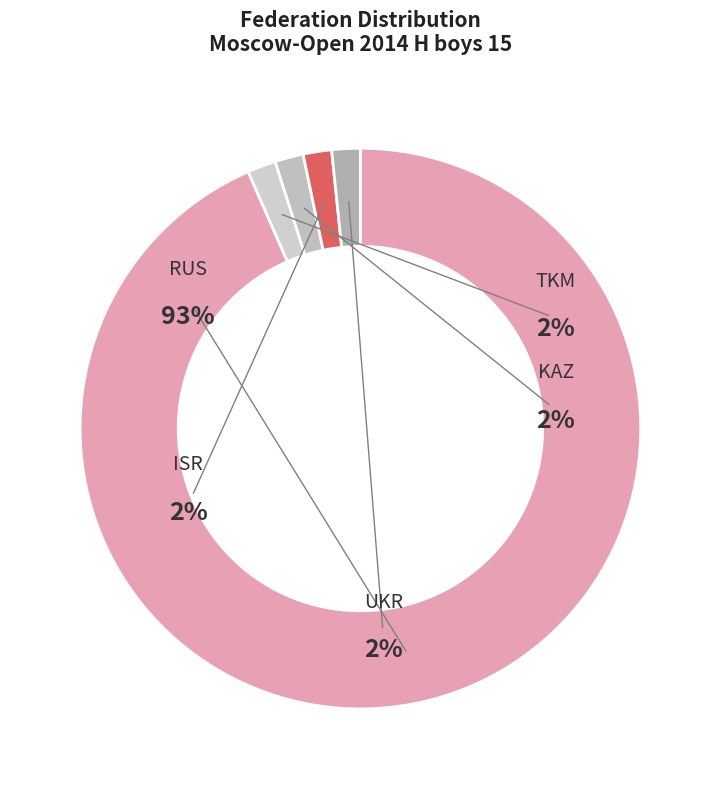

To the nearest percent, what percentage of the pie is RUS?

93%